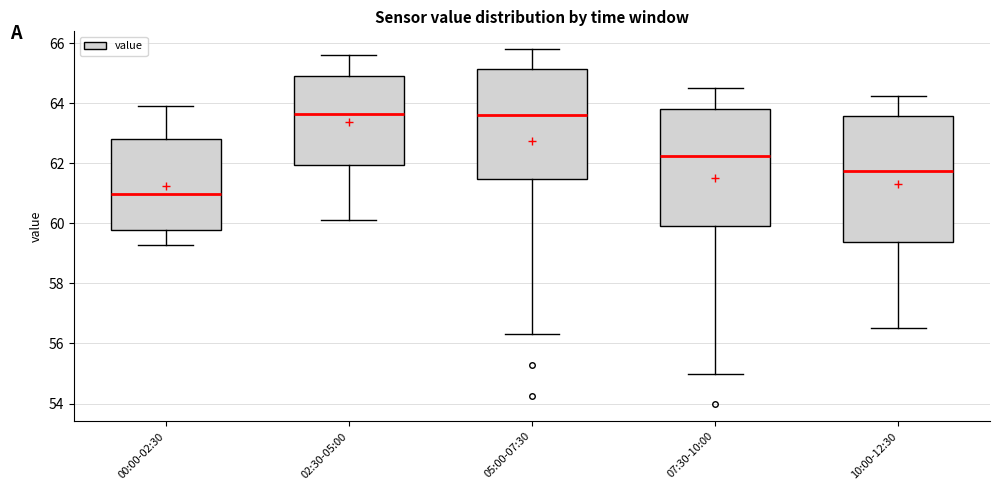

Reading left to right, transcribe this box plot: for each box, give where its median line is, the range the box spans, and where its two whiskers end, as read against the y-axis. The values are not printed on the chart, so give them approximately, as read against the axis.

00:00-02:30: median 61.0, box 59.8 to 62.8, whiskers 59.2 to 63.8
02:30-05:00: median 63.6, box 62.0 to 65.0, whiskers 60.2 to 65.6
05:00-07:30: median 63.6, box 61.4 to 65.2, whiskers 56.4 to 65.8
07:30-10:00: median 62.2, box 60.0 to 63.8, whiskers 55.0 to 64.6
10:00-12:30: median 61.8, box 59.4 to 63.6, whiskers 56.6 to 64.2